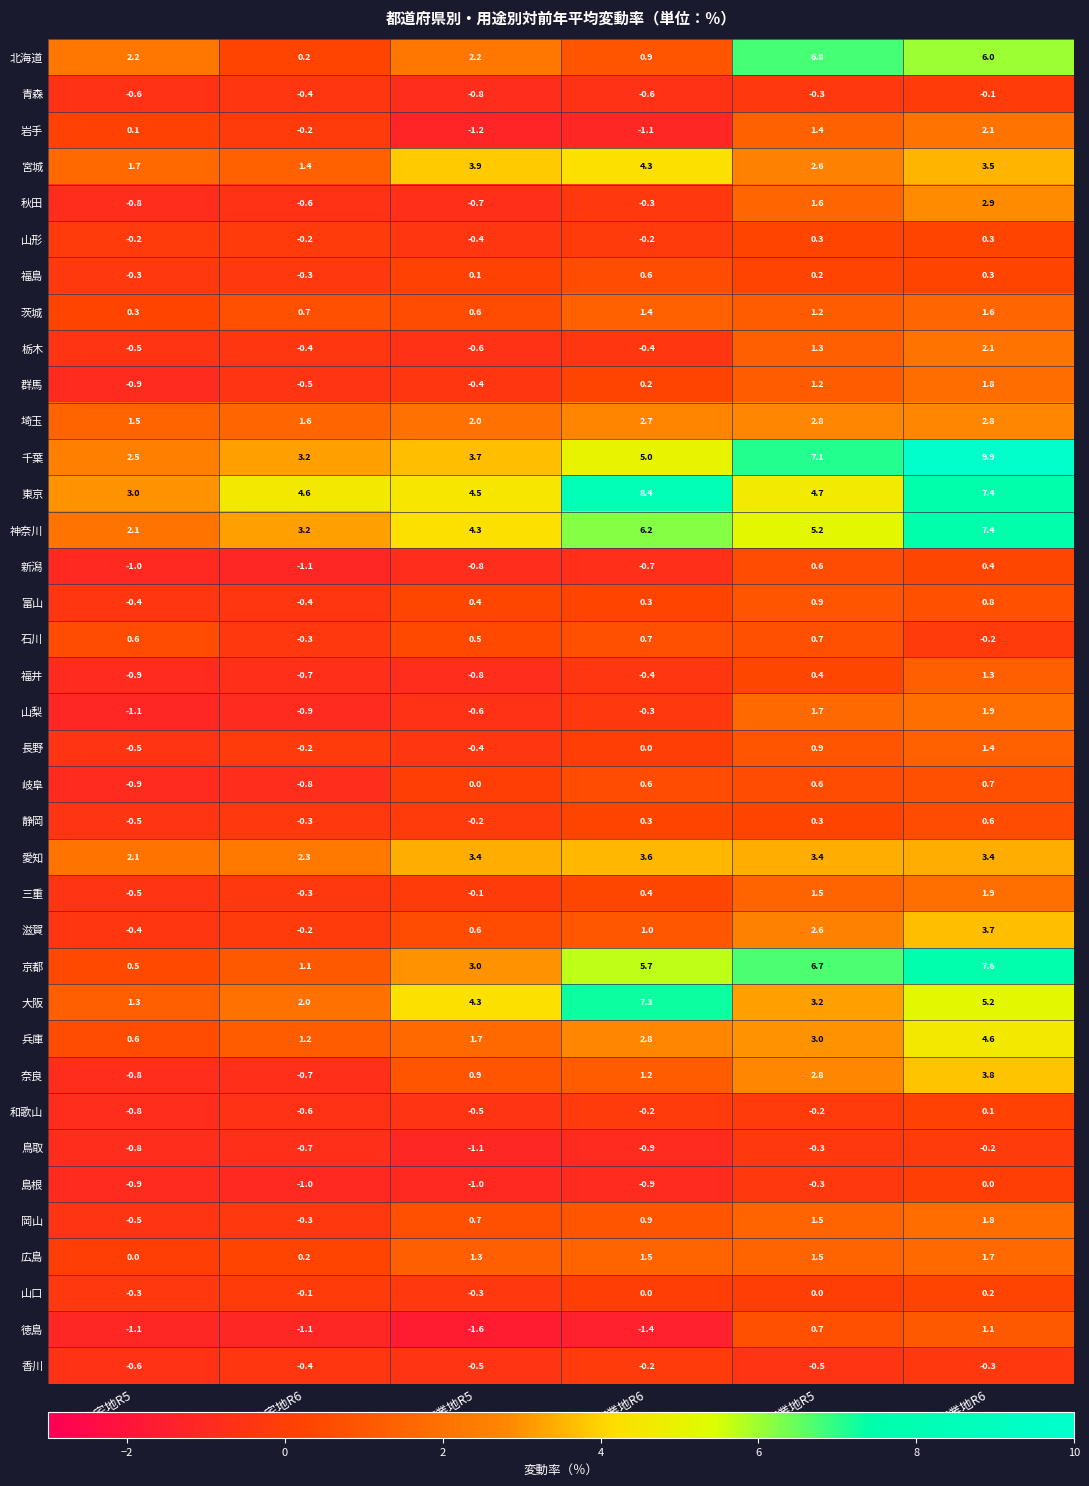

What is the minimum value for 岐阜?

-0.9